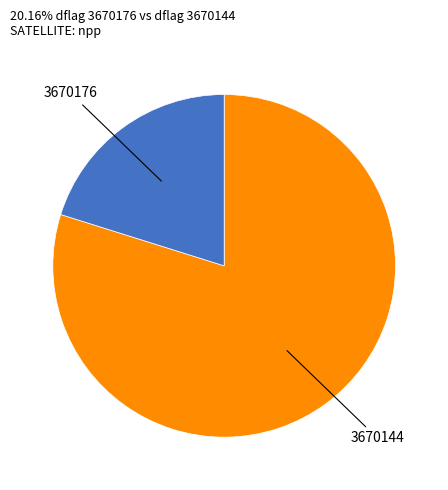

How many slices are in this pie chart?

2